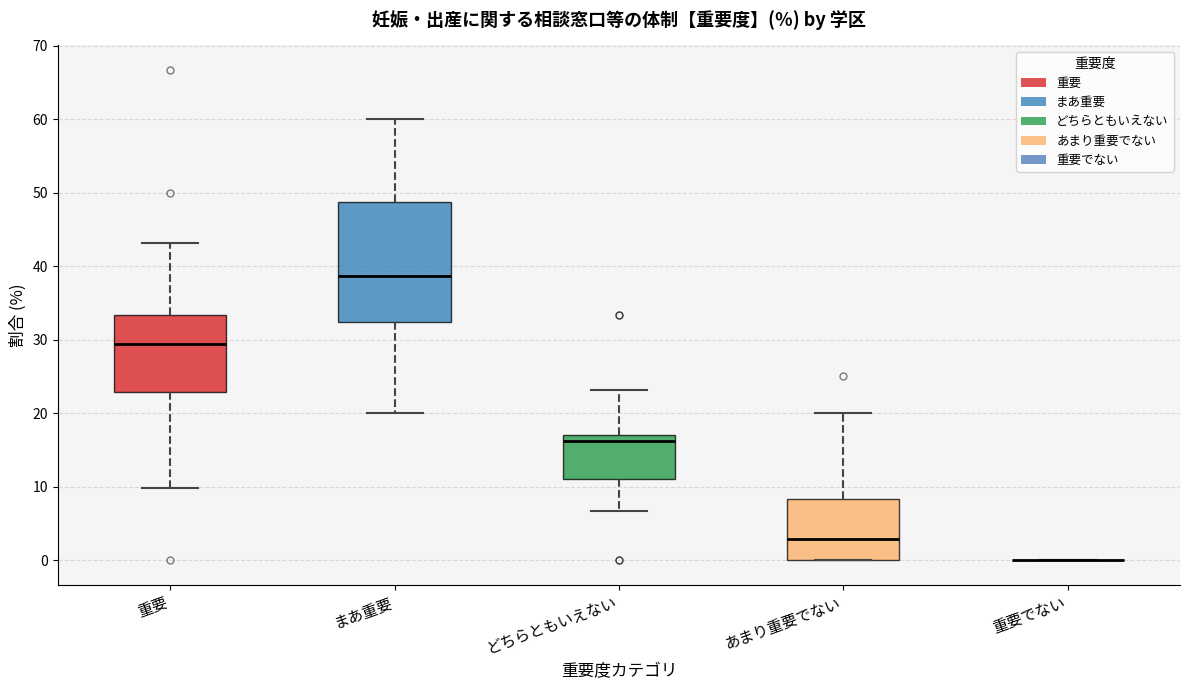

Which box is the tallest, from its lower edge to its upper edge?

まあ重要